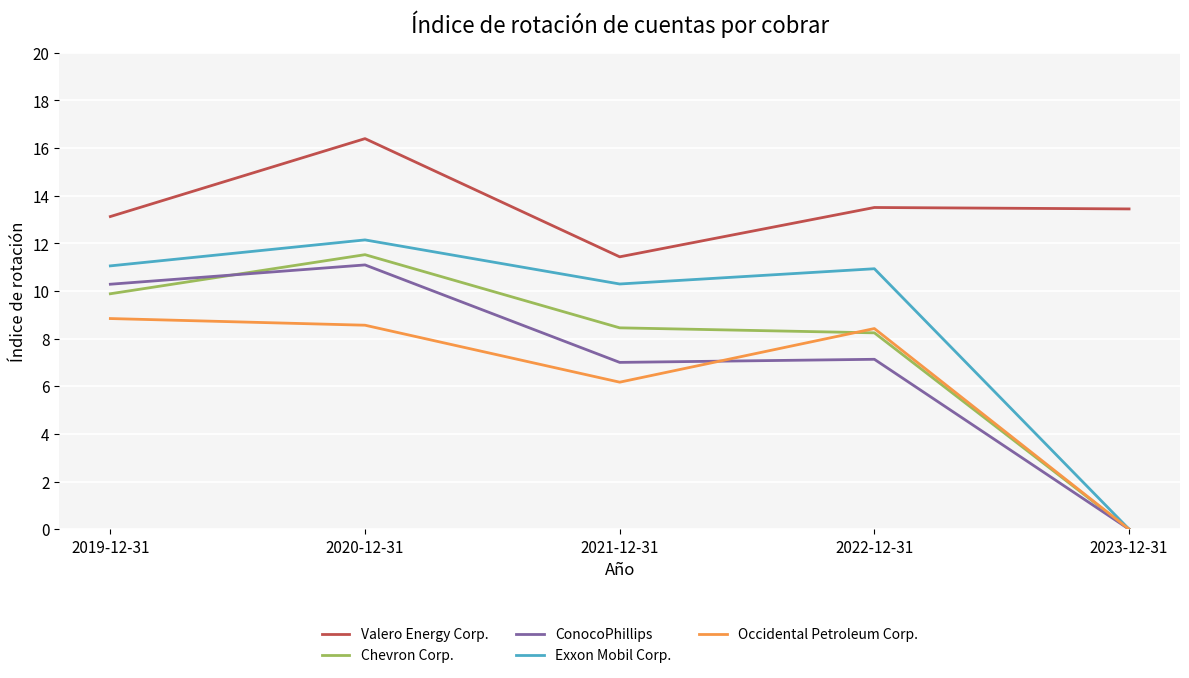

What position from the right is 2023-12-31?

1